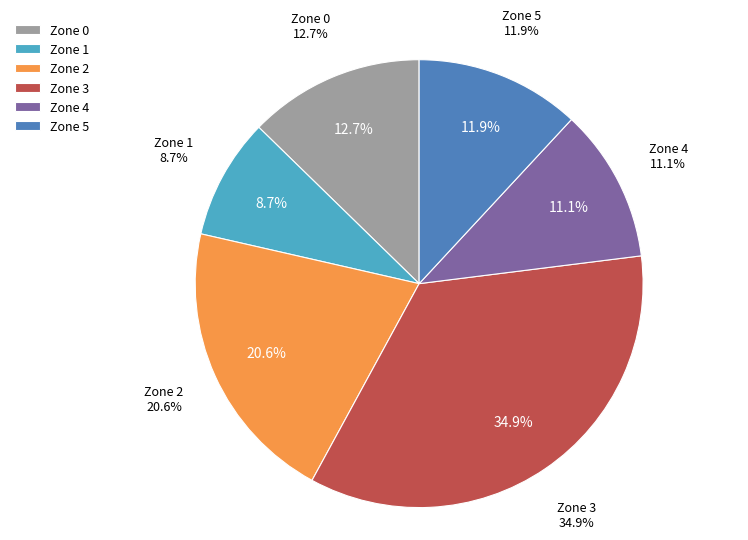

What is the largest slice in the pie chart?

Zone 3